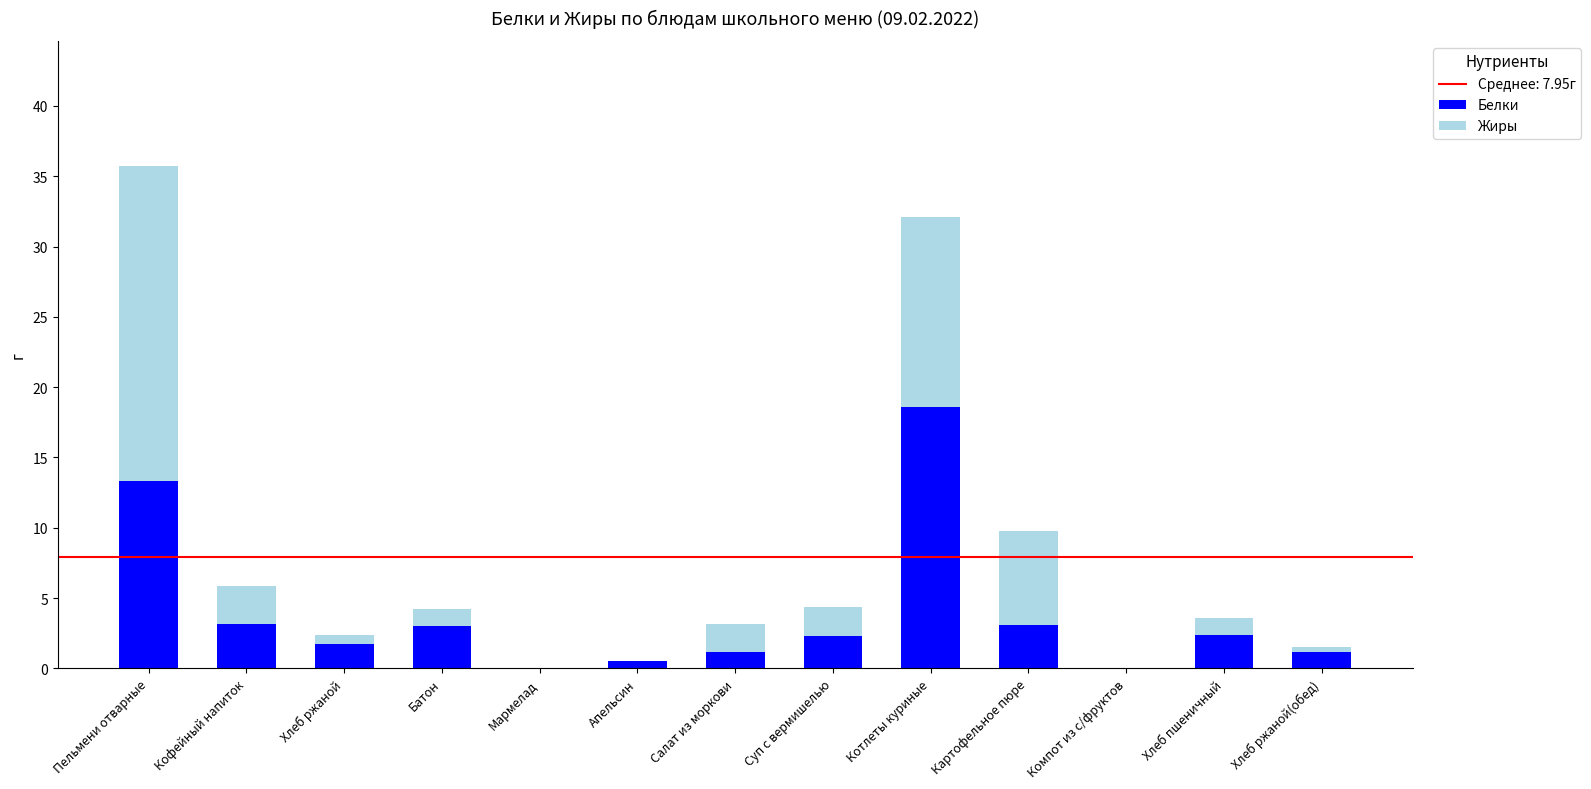

At which category is the sum across all series the highest?

Пельмени отварные